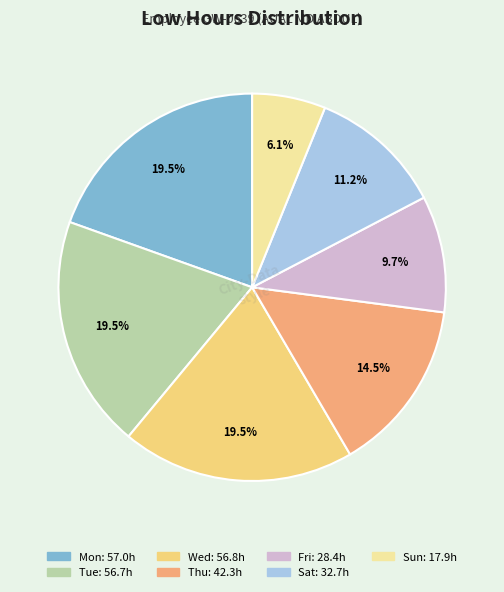

Does any single category account for the majority?

No